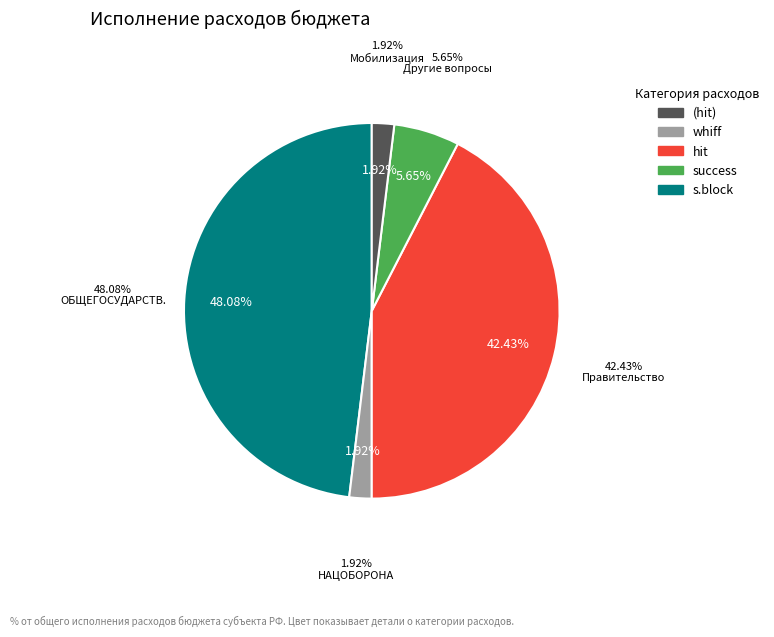

Is it true that Другие общегосударственные вопросы is 1% of the pie?

False